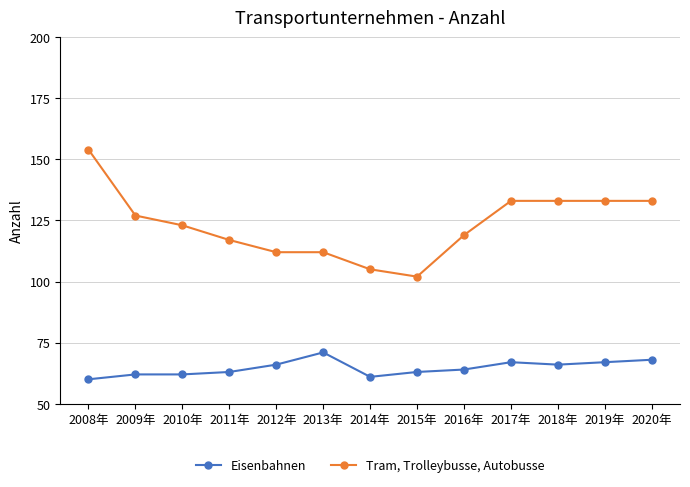

What position from the left is 2018年?

11